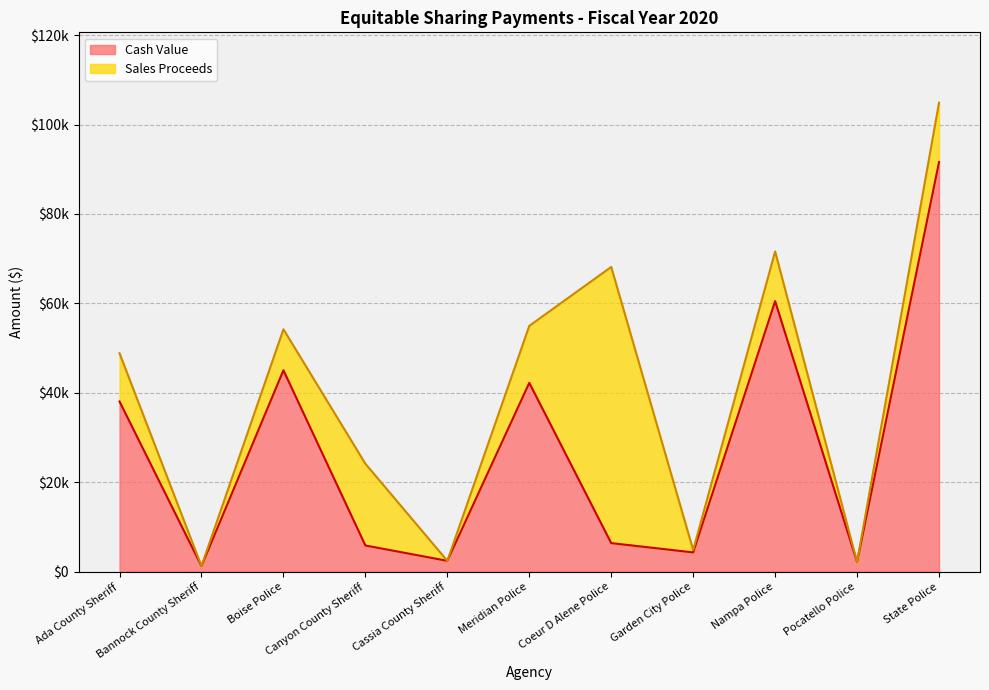

Rank the categories by value from lowest to highest.

Bannock County Sheriff, Pocatello Police, Cassia County Sheriff, Garden City Police, Canyon County Sheriff, Coeur D Alene Police, Ada County Sheriff, Meridian Police, Boise Police, Nampa Police, State Police